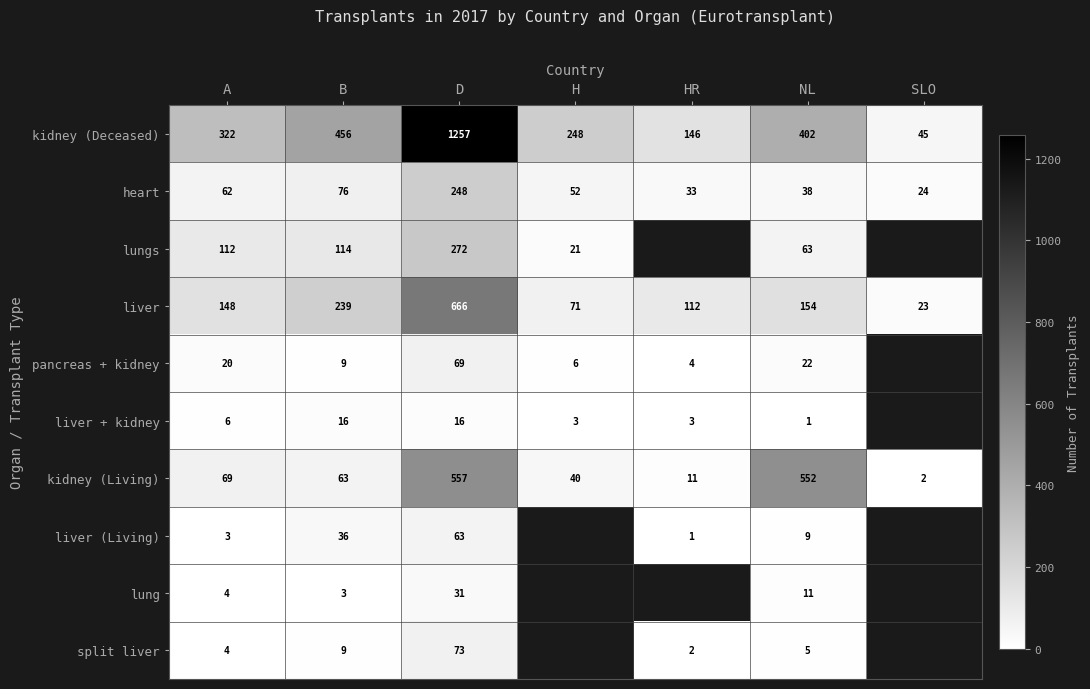

What is the difference between the maximum and minimum values in the kidney (Living) series?

555.0